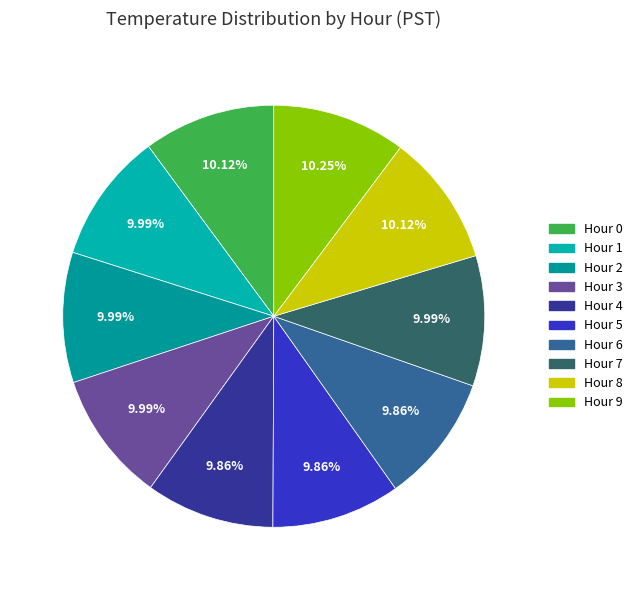

What percentage is the Hour 6 slice, to the nearest percent?

10%